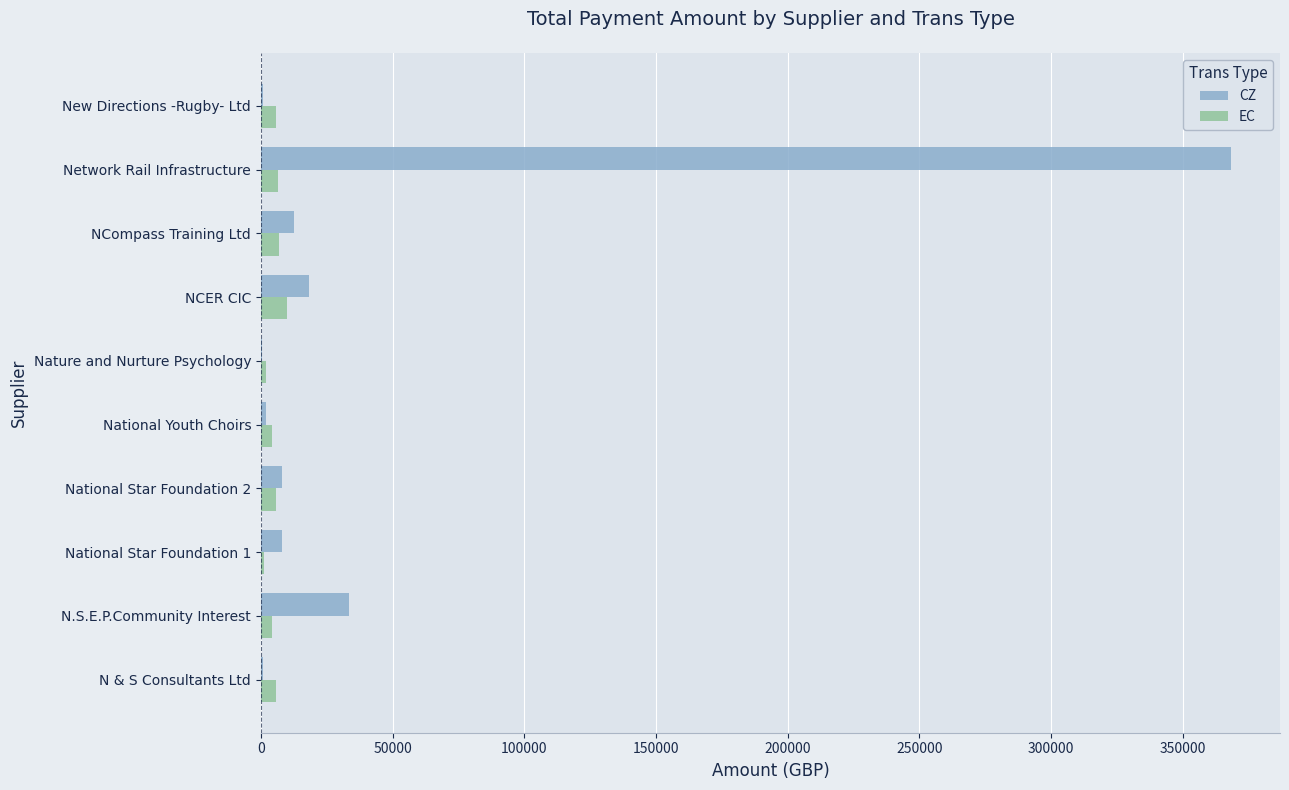

Where is CZ nearest to the value 184538?

N.S.E.P.Community Interest